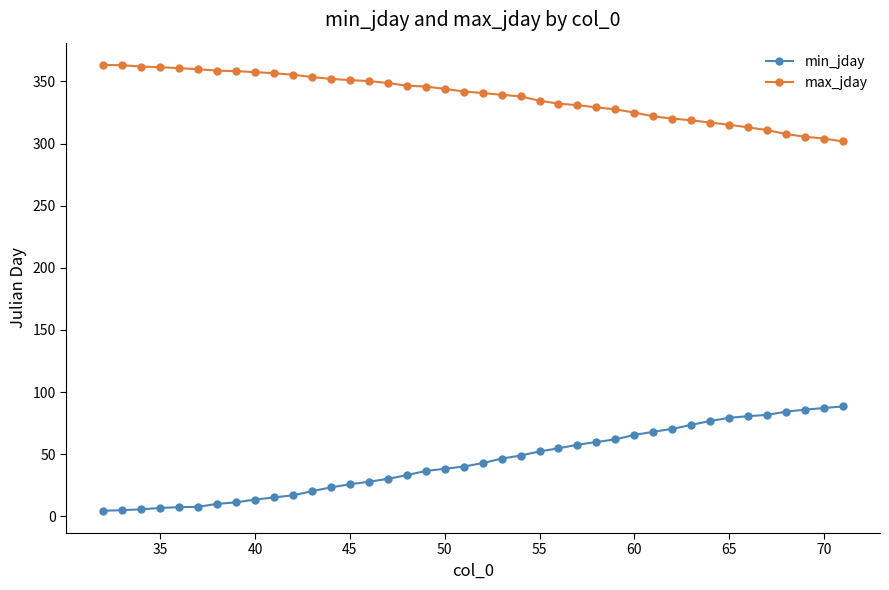

How many lines are shown in the chart?

2